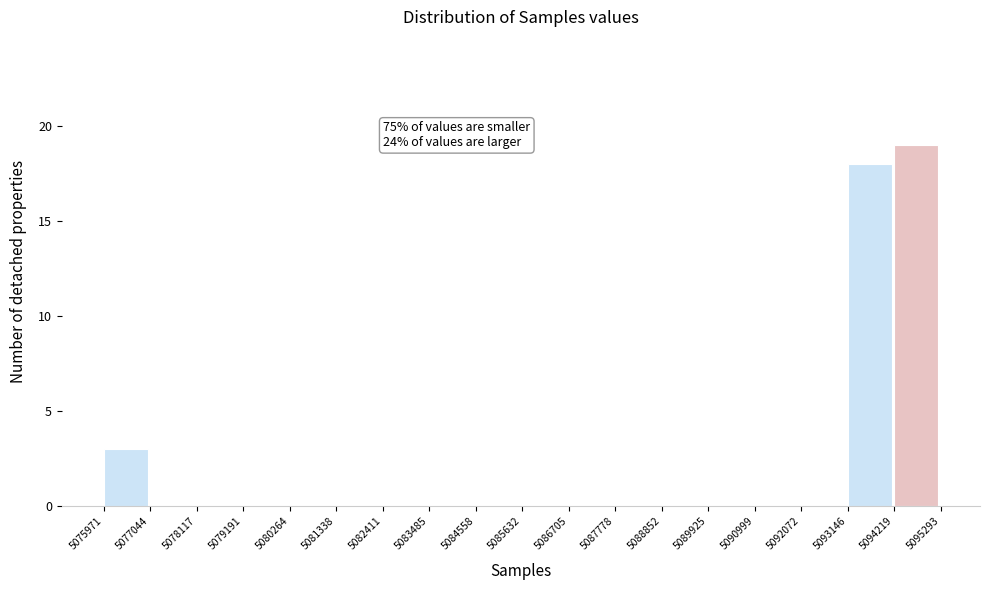

Over which range of the x-axis is the bar tallest?

5094219 to 5095293